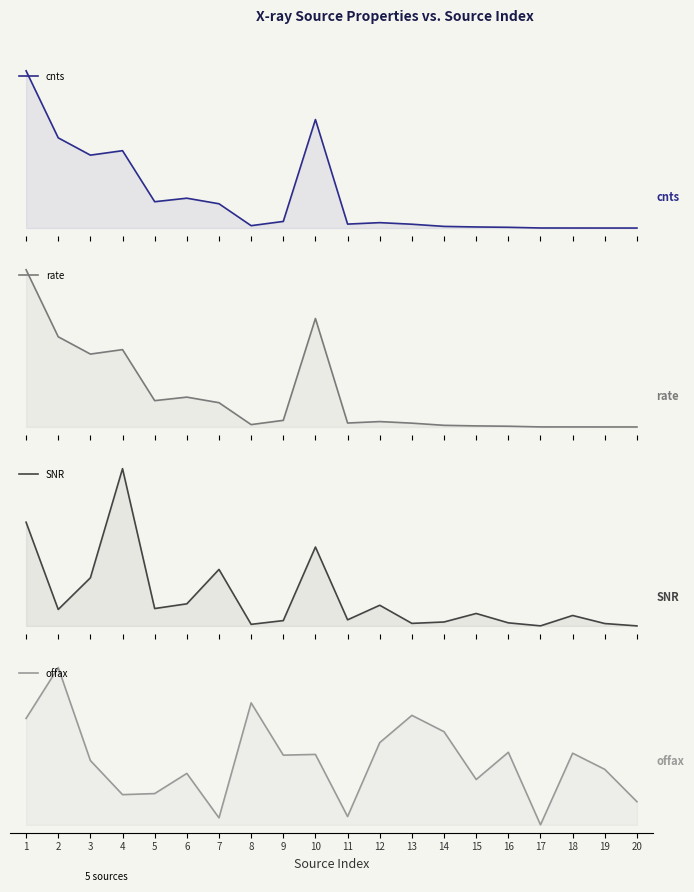

The SNR series shows 0.1 at 6. True or false?

True